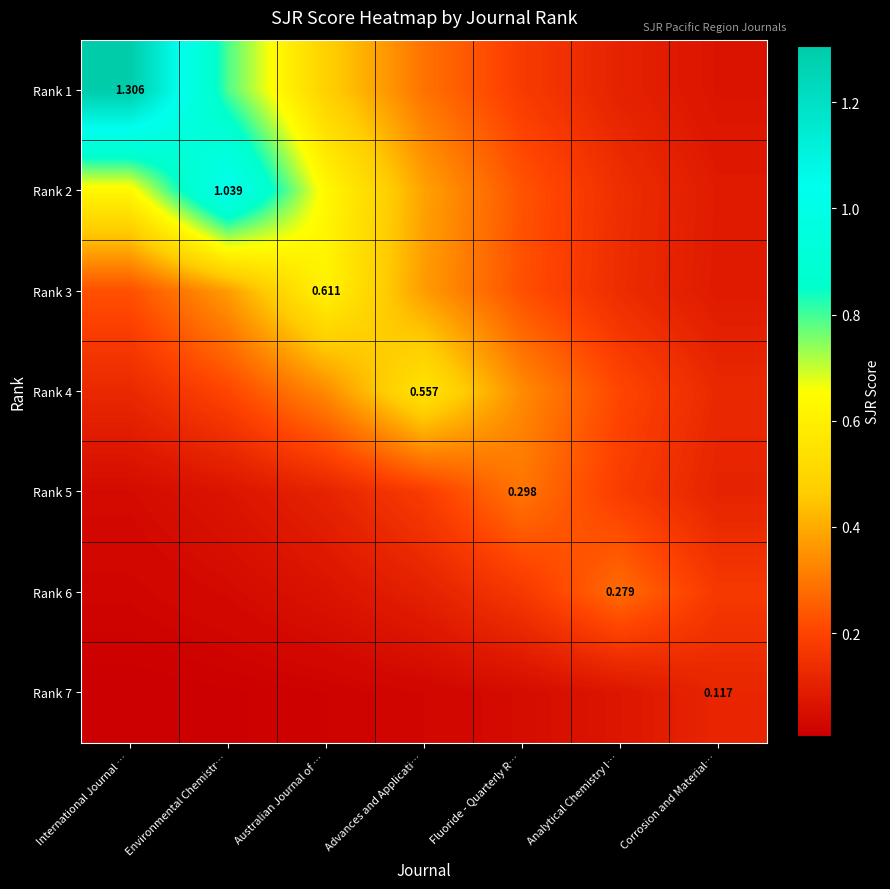

Which series changed the most between Environmental Chemistr… and Analytical Chemistry I…?

Rank 2